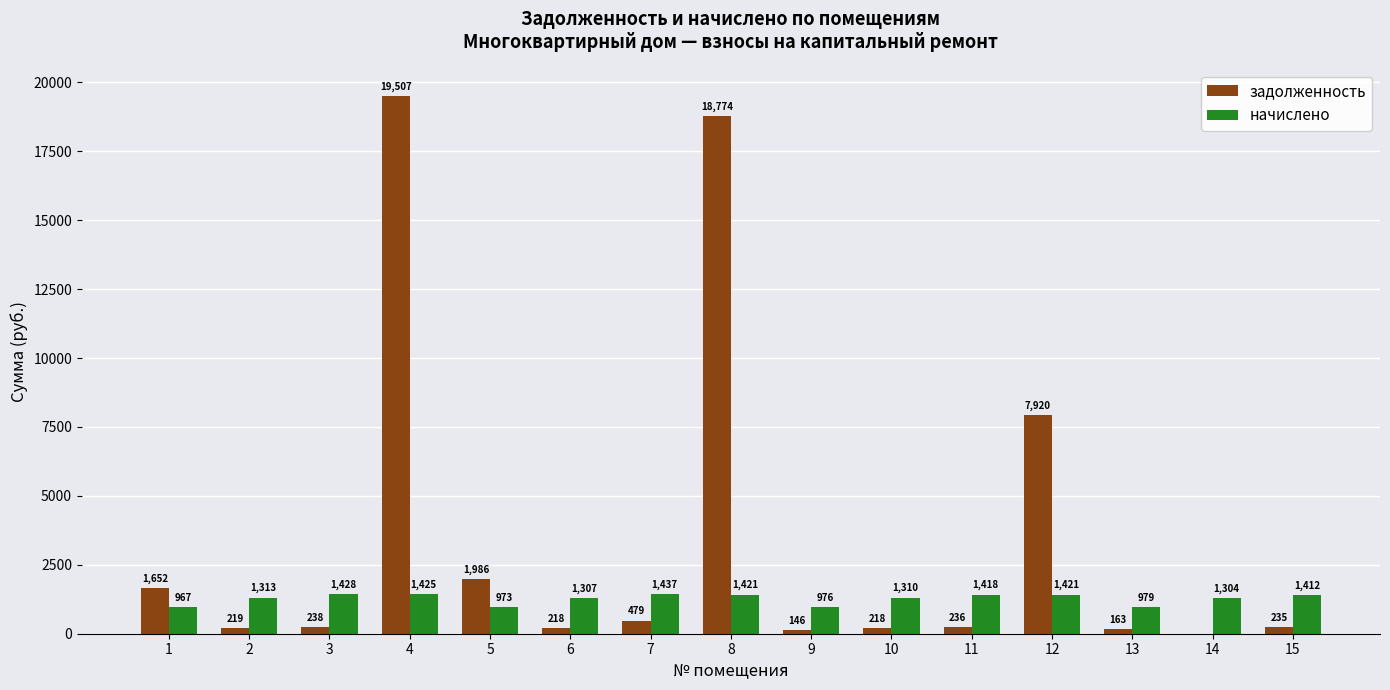

The value of задолженность at 9 is 145.6. True or false?

True